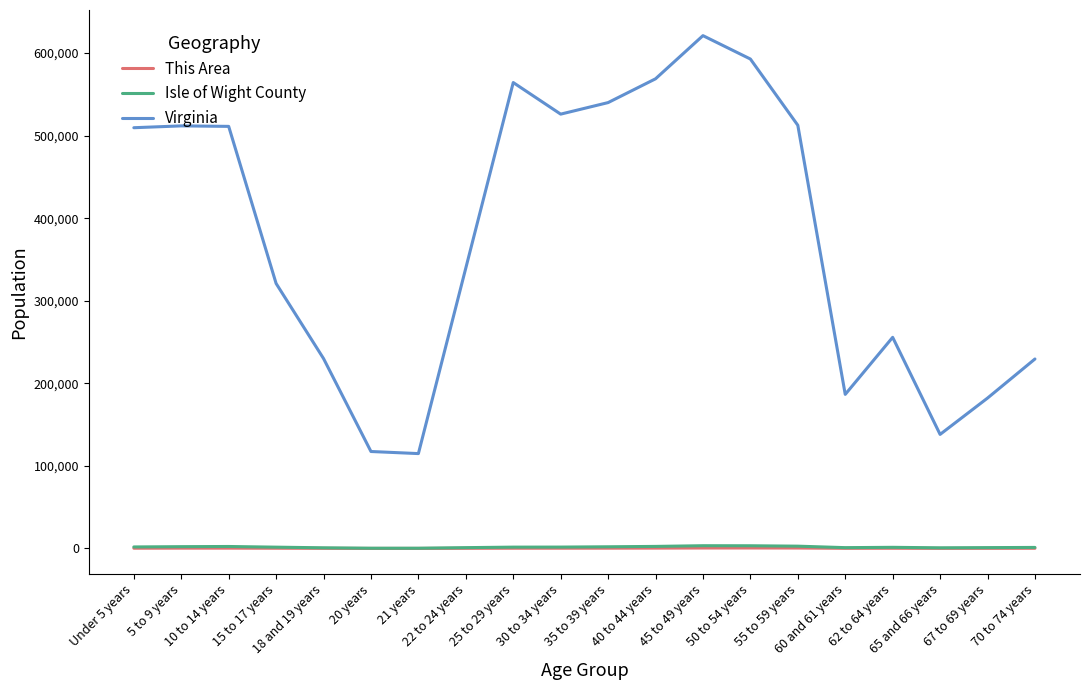

Which series has the largest total across all categories?

Virginia